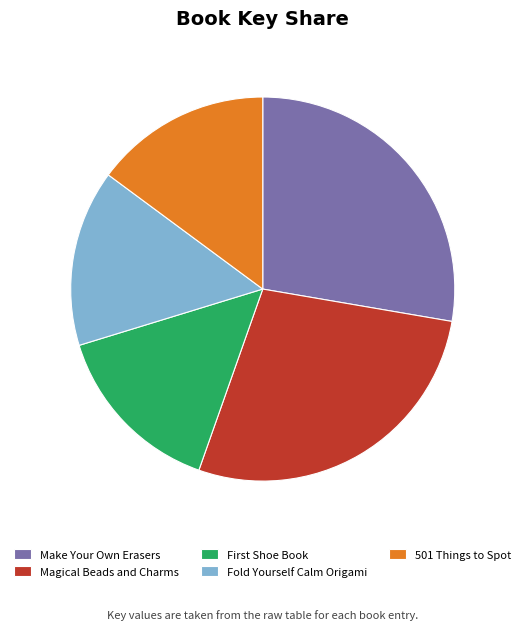

Does 501 Things to Spot account for over 50% of the chart?

No